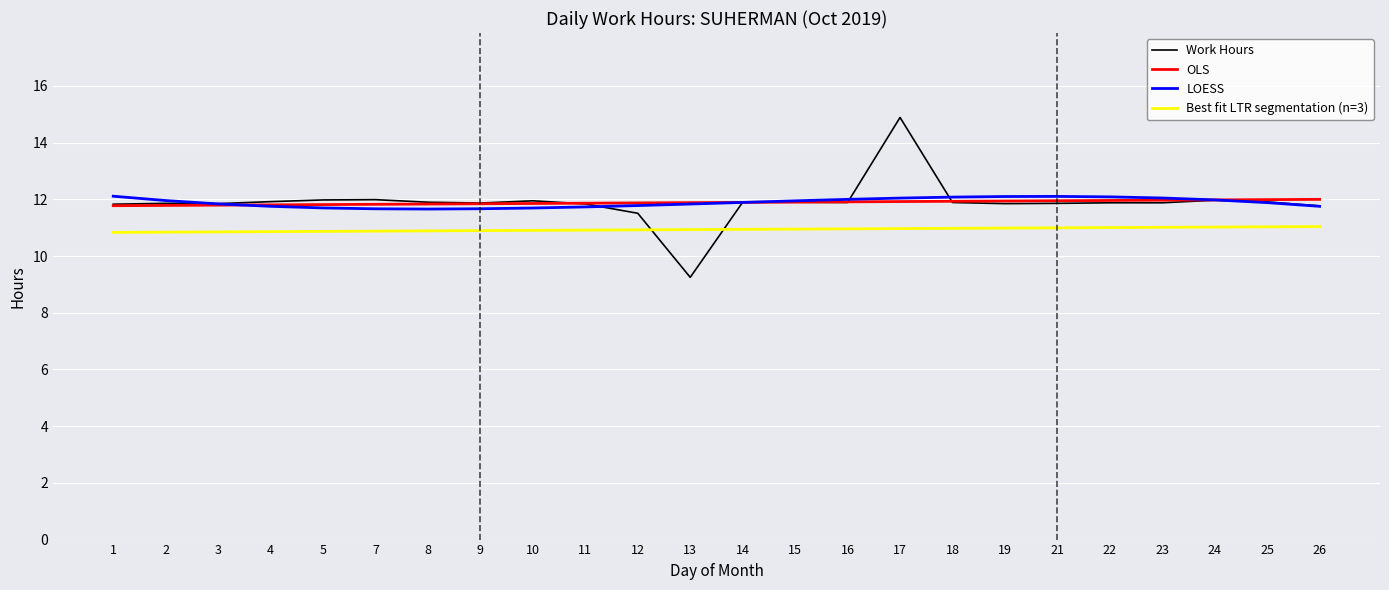

True or false: Best fit LTR segmentation (n=3) and LOESS intersect in this chart.

False